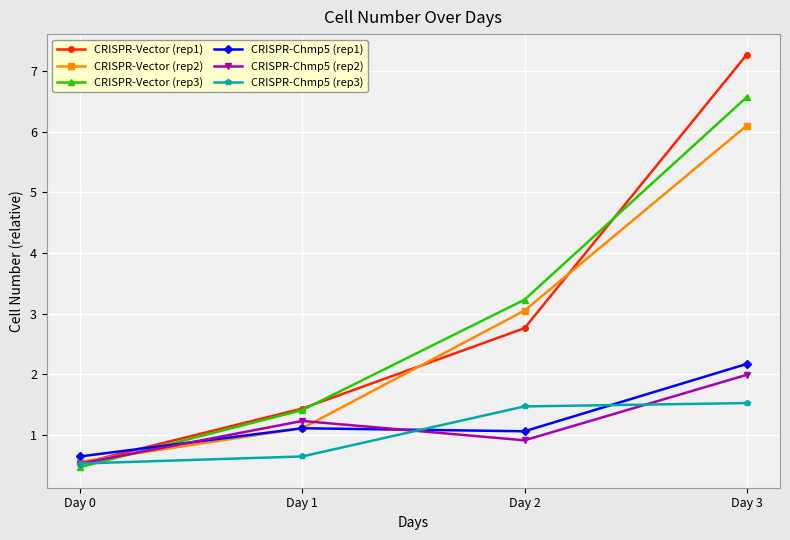

What is the sum of the CRISPR-Vector (rep3) values at Day 3 and Day 2?

9.8